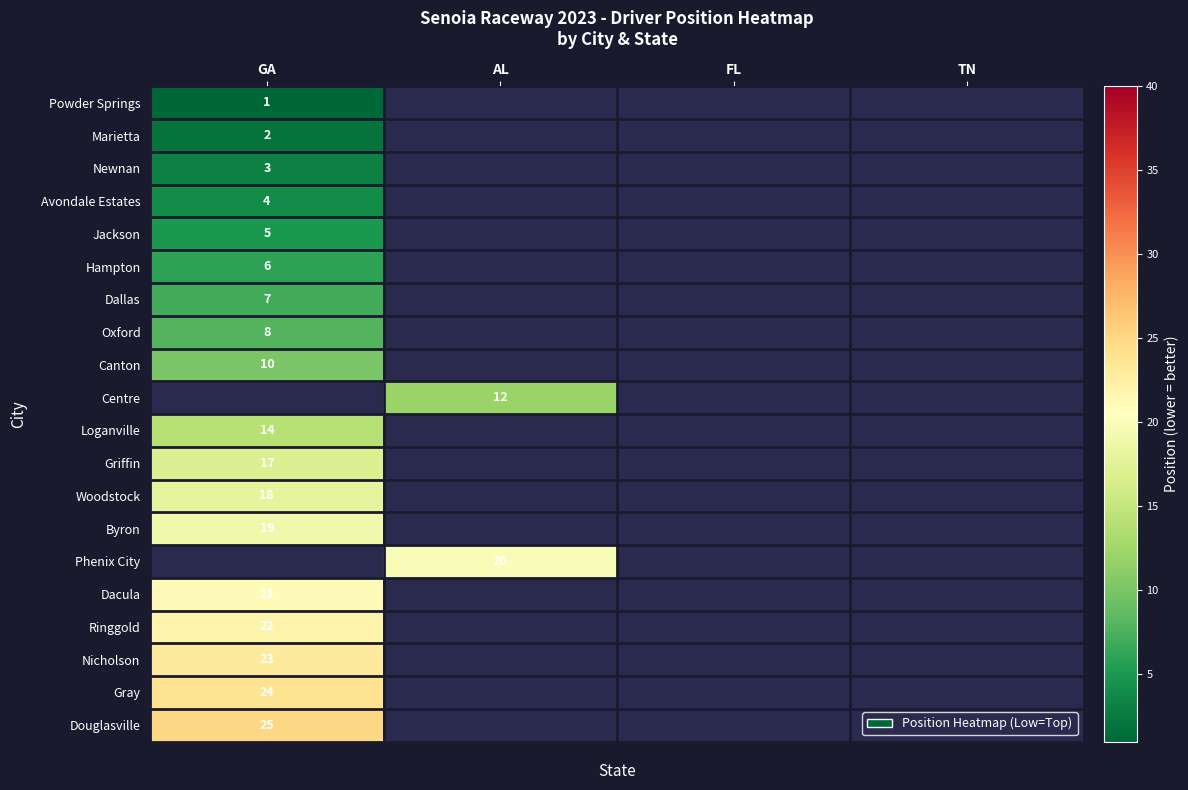

What is the smallest value displayed?

1.0